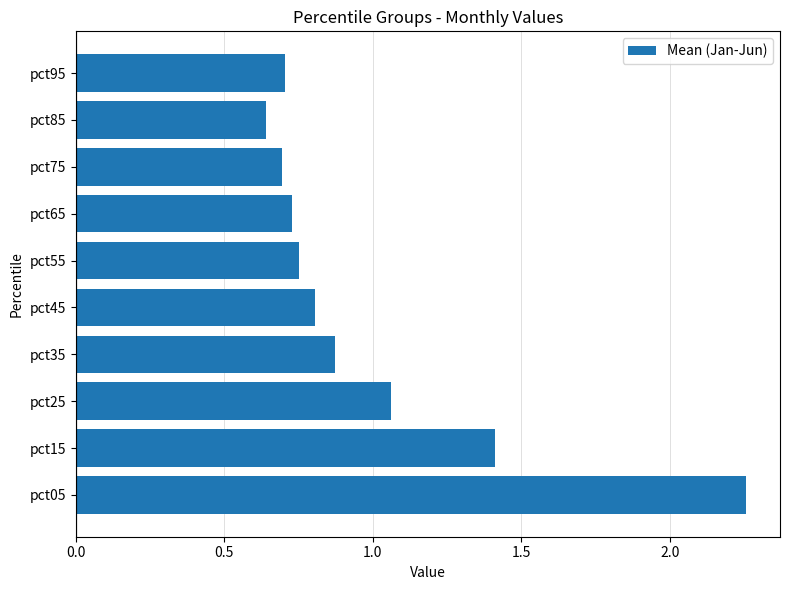

True or false: the data shows 0.2 at pct75.

False